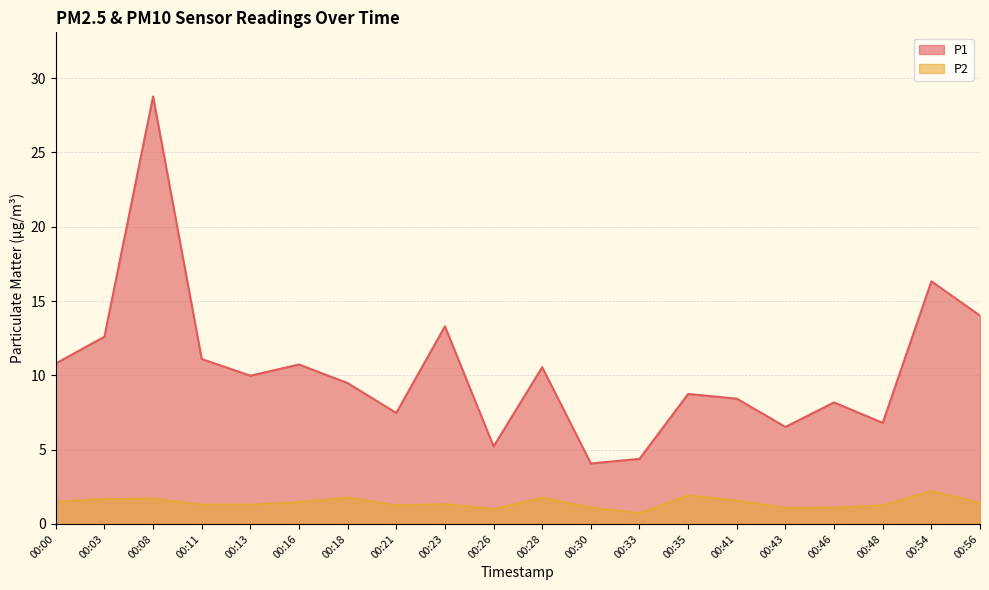

What is the minimum value shown in the chart?

0.7